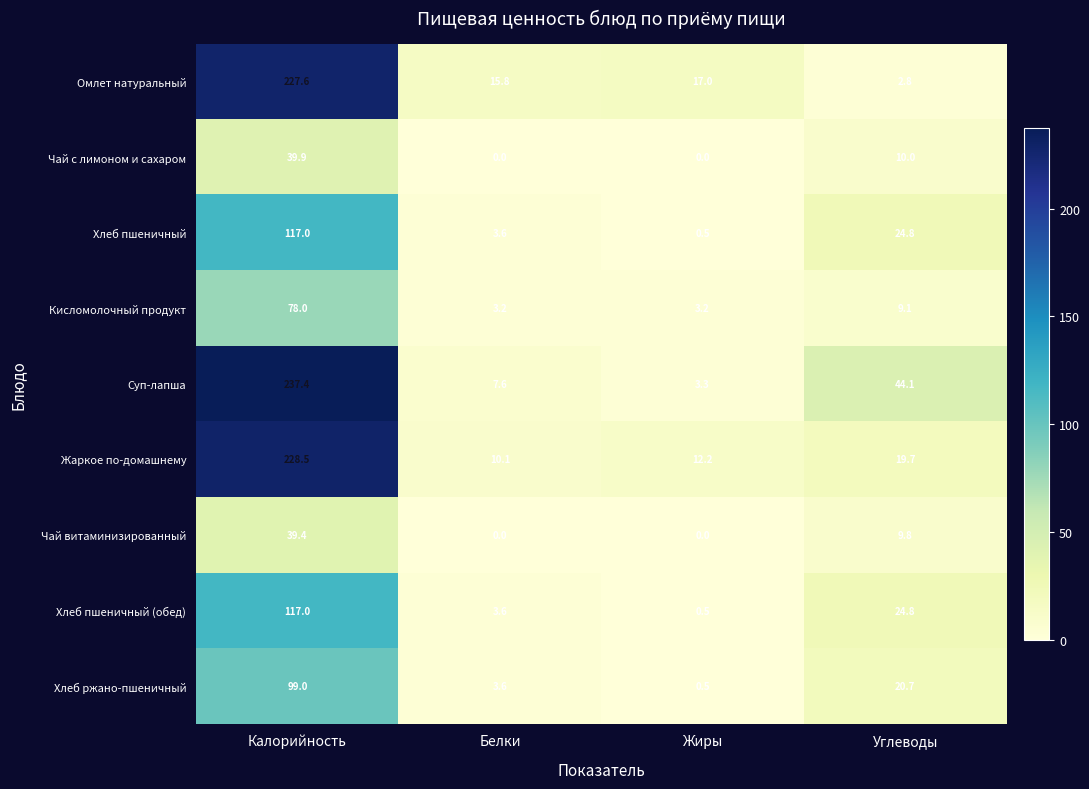

How many data points in Кисломолочный продукт are above 9?

2